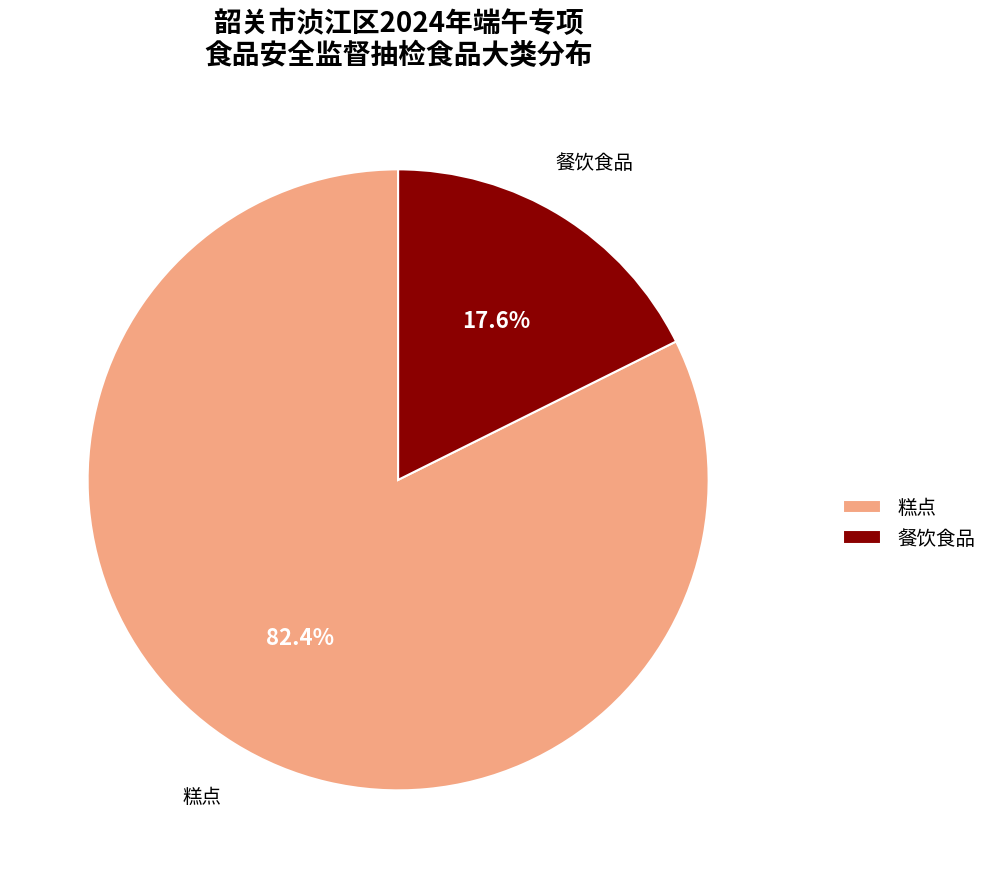

Does any single category account for the majority?

Yes